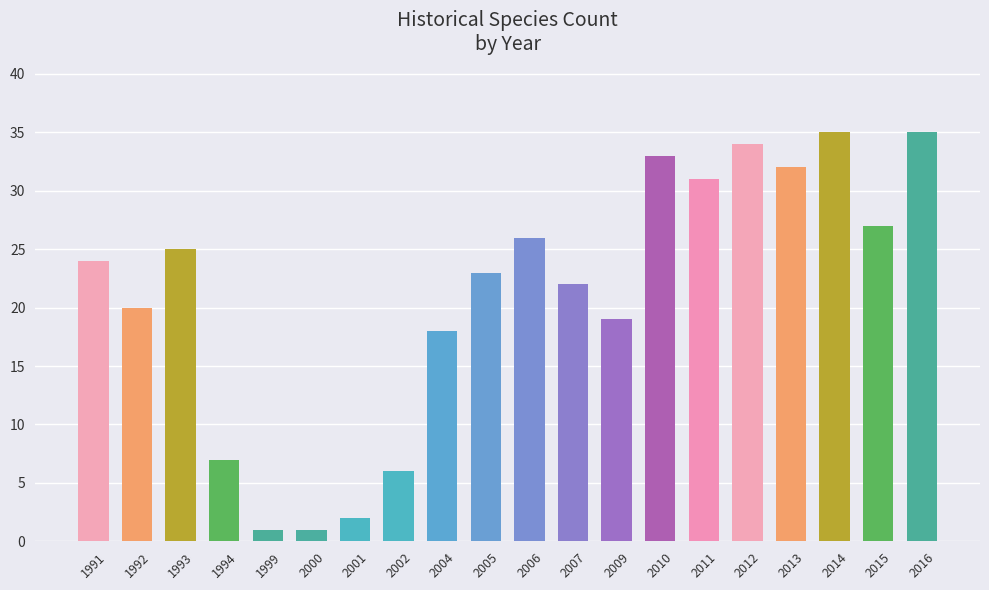

What is the maximum value shown in the chart?

35